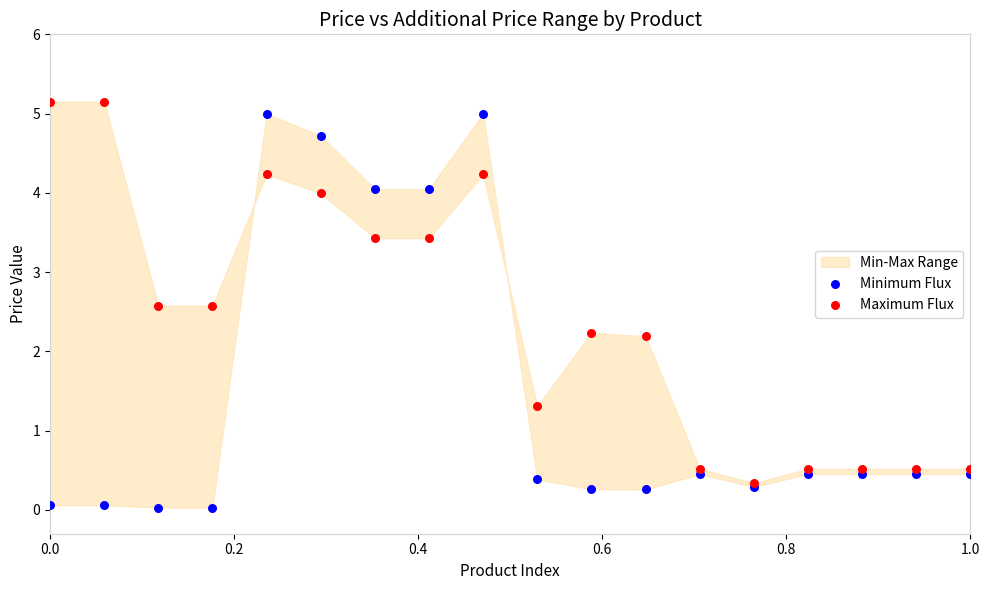

Which series contains the highest Y value?

Maximum Flux